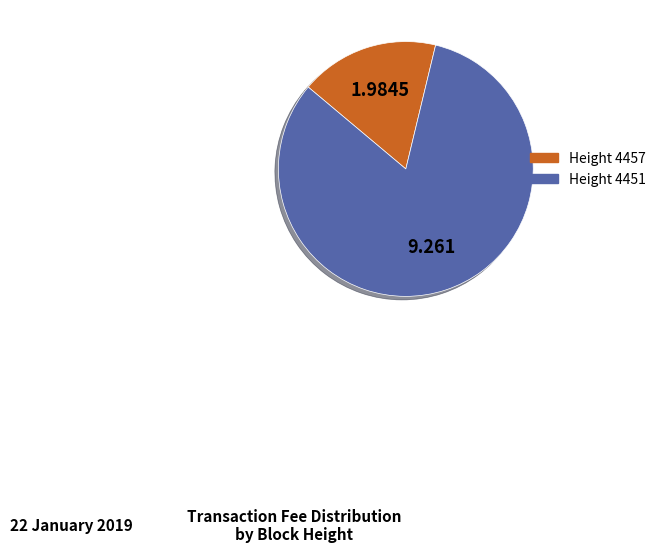

How many segments does this pie chart have?

2